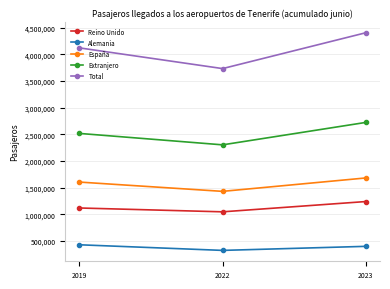

Reading left to right, transcribe all the data shown in this chart.

Reino Unido: 2019=1118936	2022=1047001	2023=1239740
Alemania: 2019=428542	2022=323173	2023=399196
España: 2019=1605240	2022=1430992	2023=1682486
Extranjero: 2019=2518264	2022=2303858	2023=2724391
Total: 2019=4123504	2022=3734850	2023=4406877